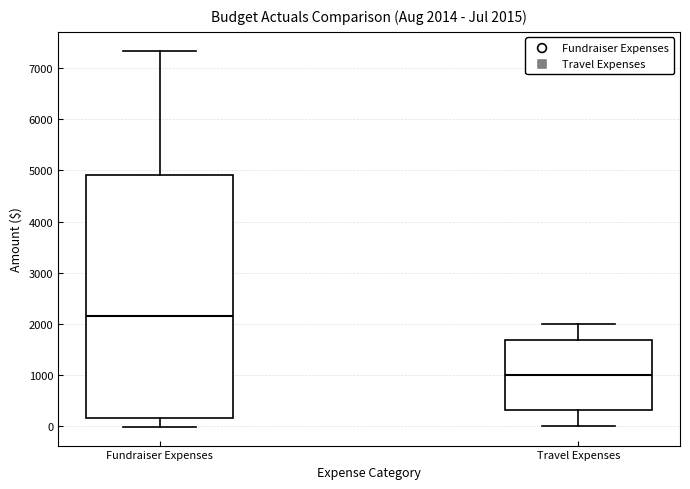

Which box is the tallest, from its lower edge to its upper edge?

Fundraiser Expenses